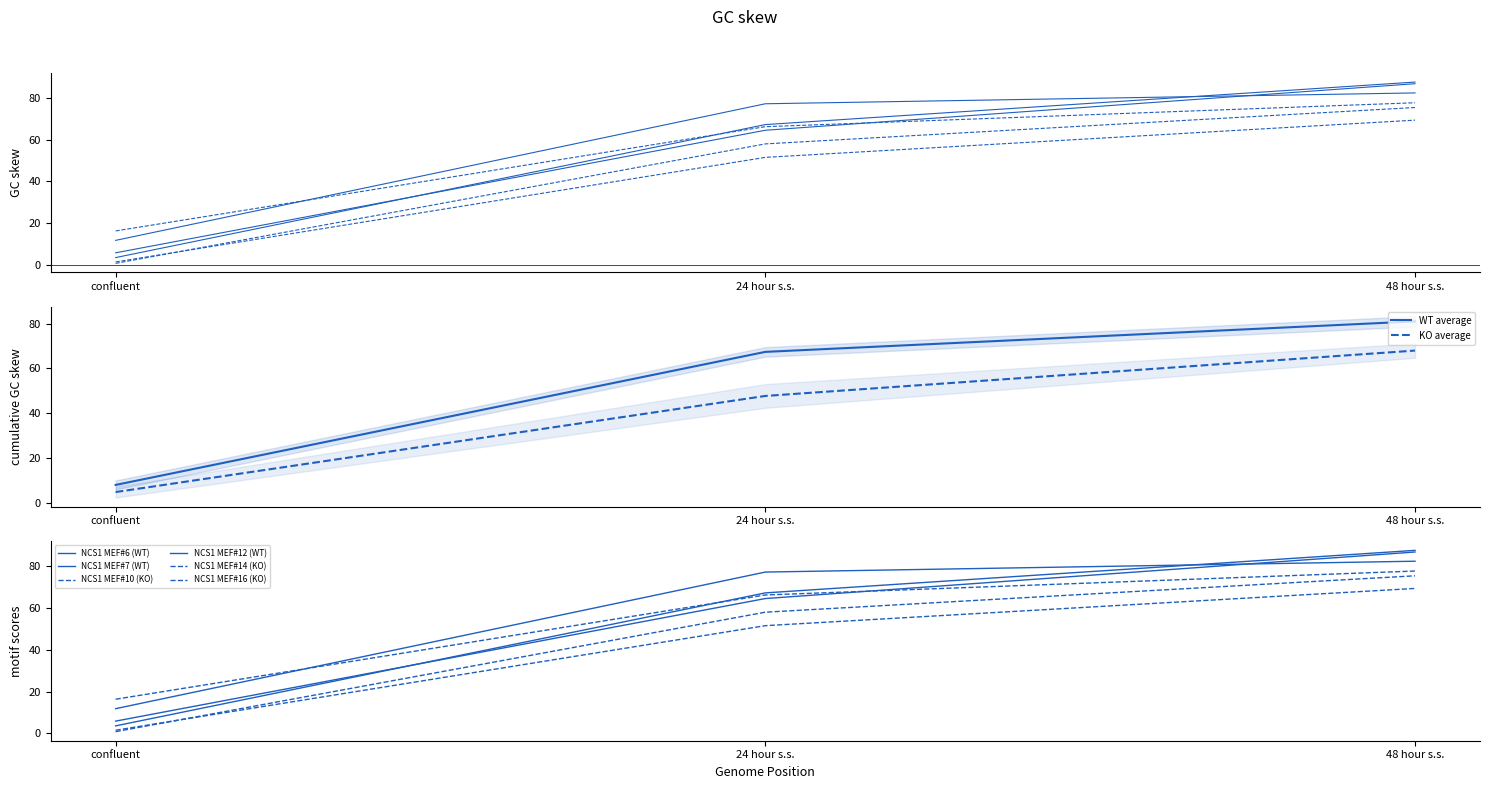

At how many categories does at least one series exceed 17?

2